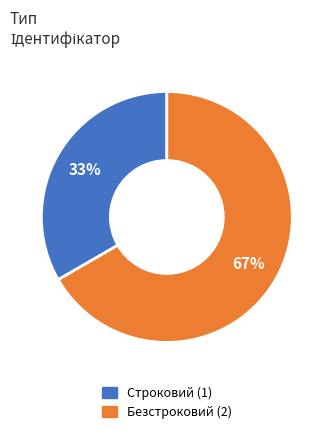

How many segments does this pie chart have?

2